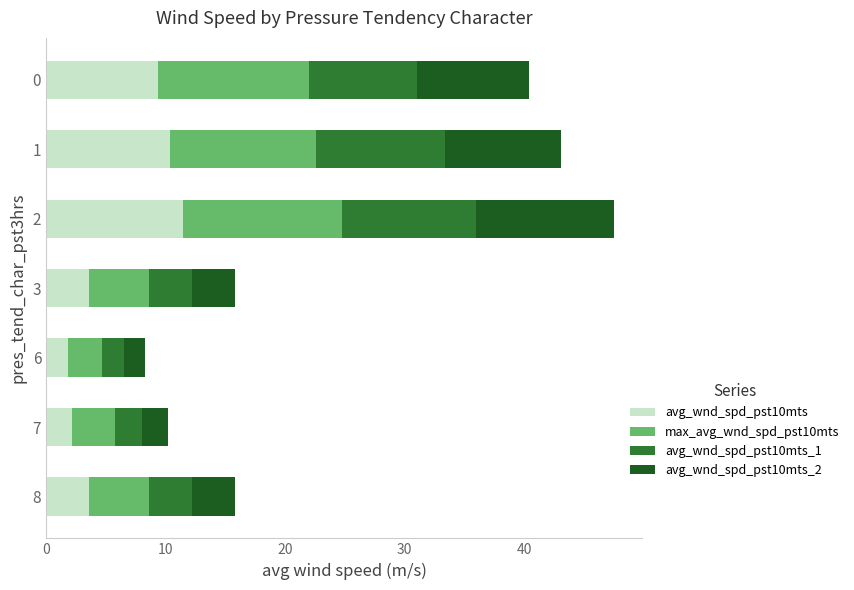

The avg_wnd_spd_pst10mts series shows 3.2 at 1. True or false?

False